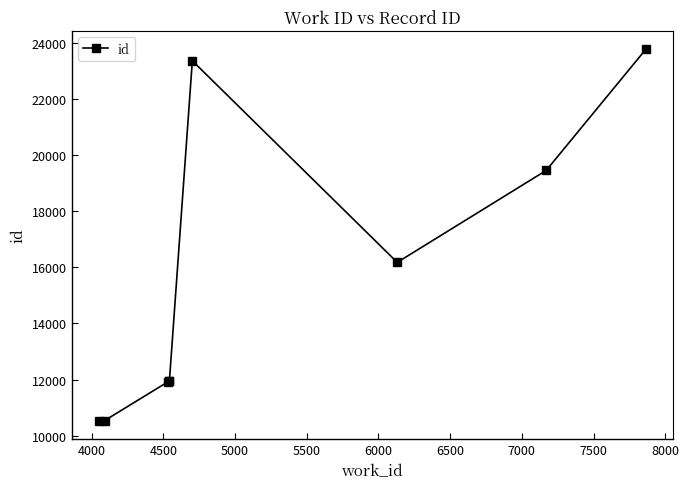

True or false: the data has more than 0 interior local peaks.

True